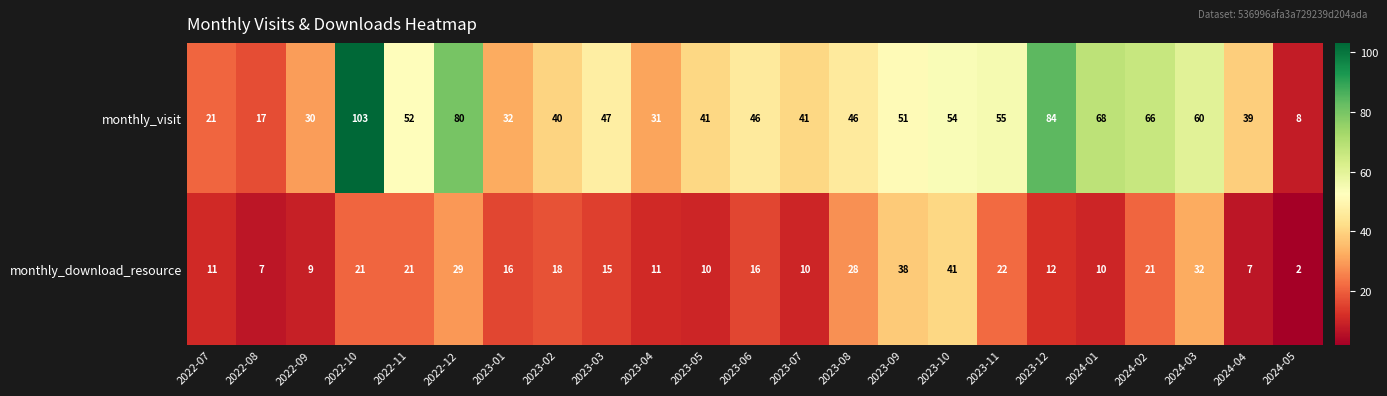

What is the difference between the highest and lowest values at 2024-05?

6